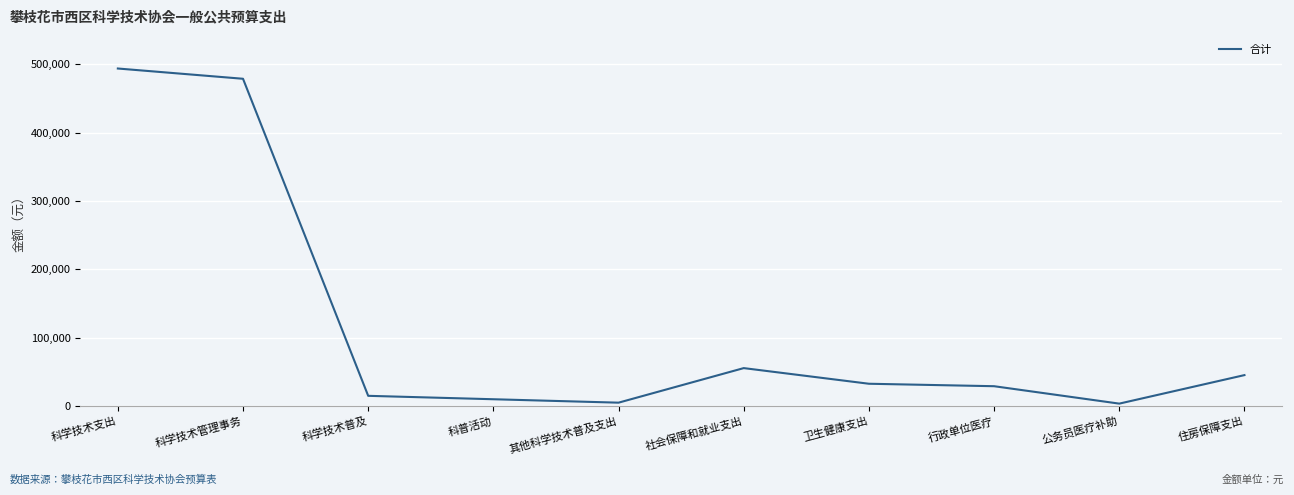

At which label is the value closest to 248578?

社会保障和就业支出